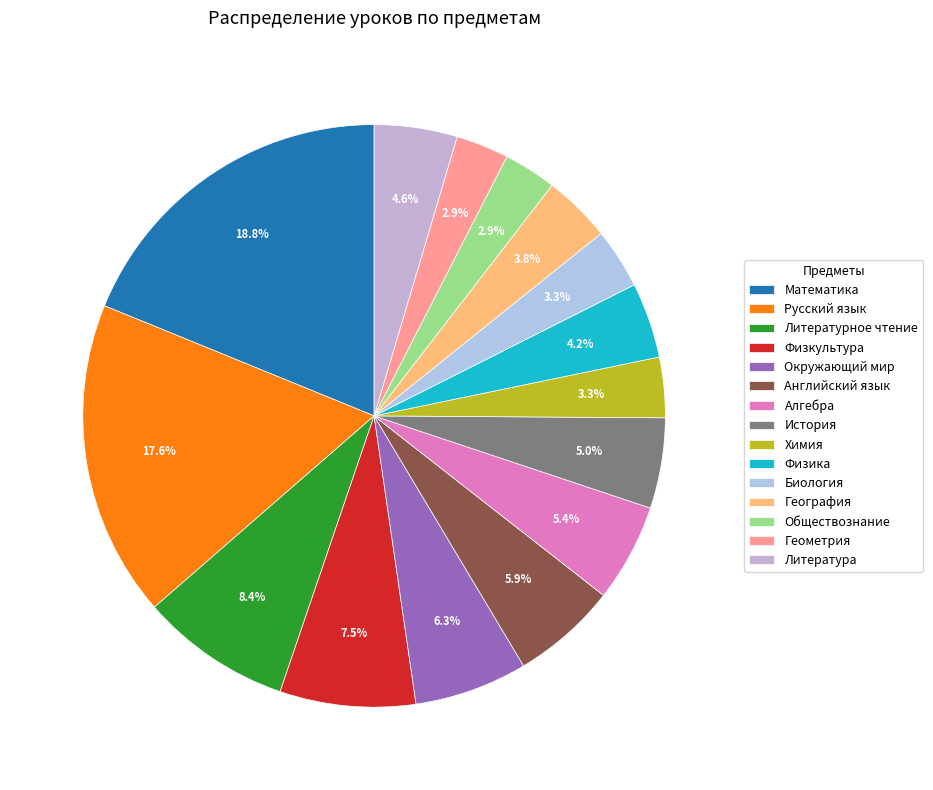

How many segments does this pie chart have?

15